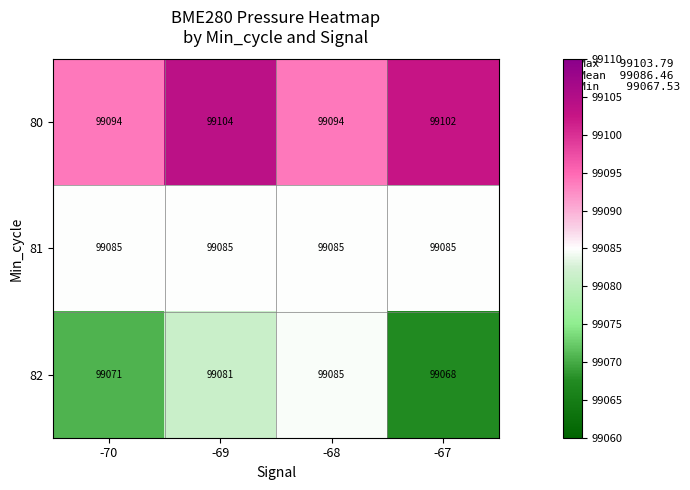

Which series has the largest total across all categories?

80